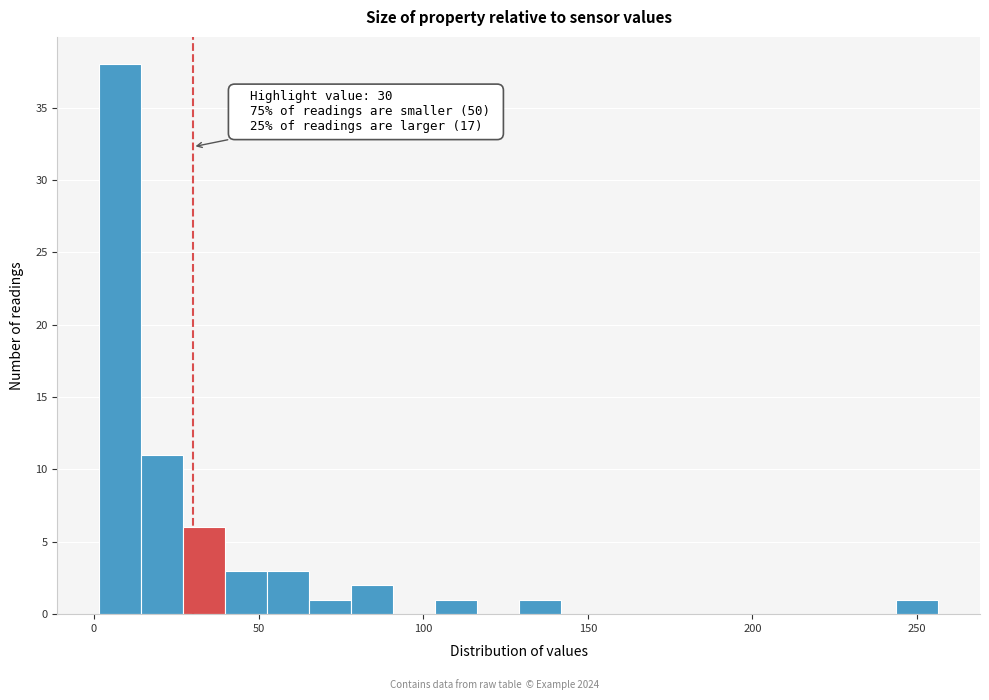

Around what value on the x-axis is the tallest bar? Give the approximate position of its centre, as read against the axis.

10